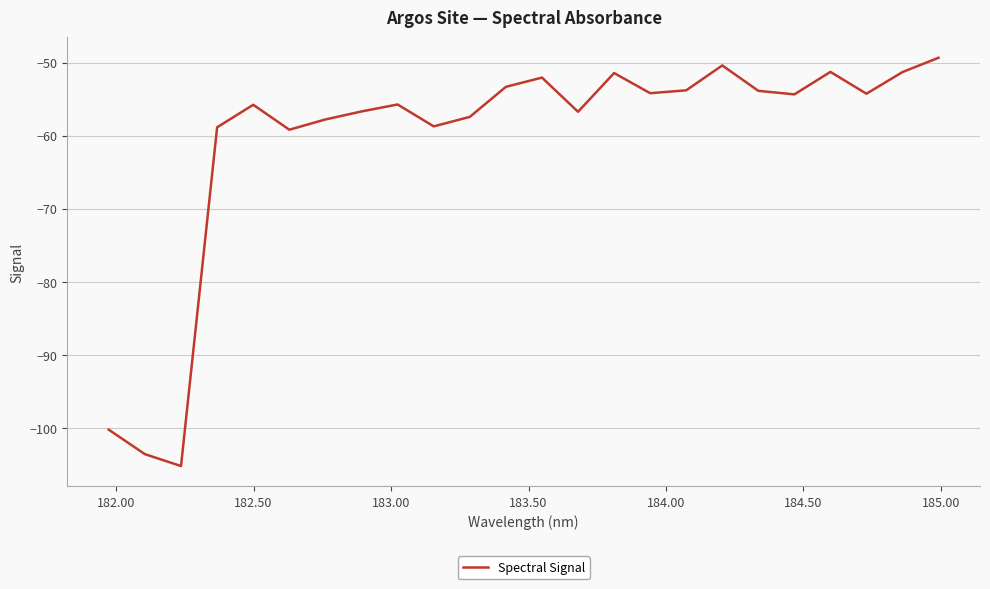

What is the difference between the maximum and minimum values?

55.8